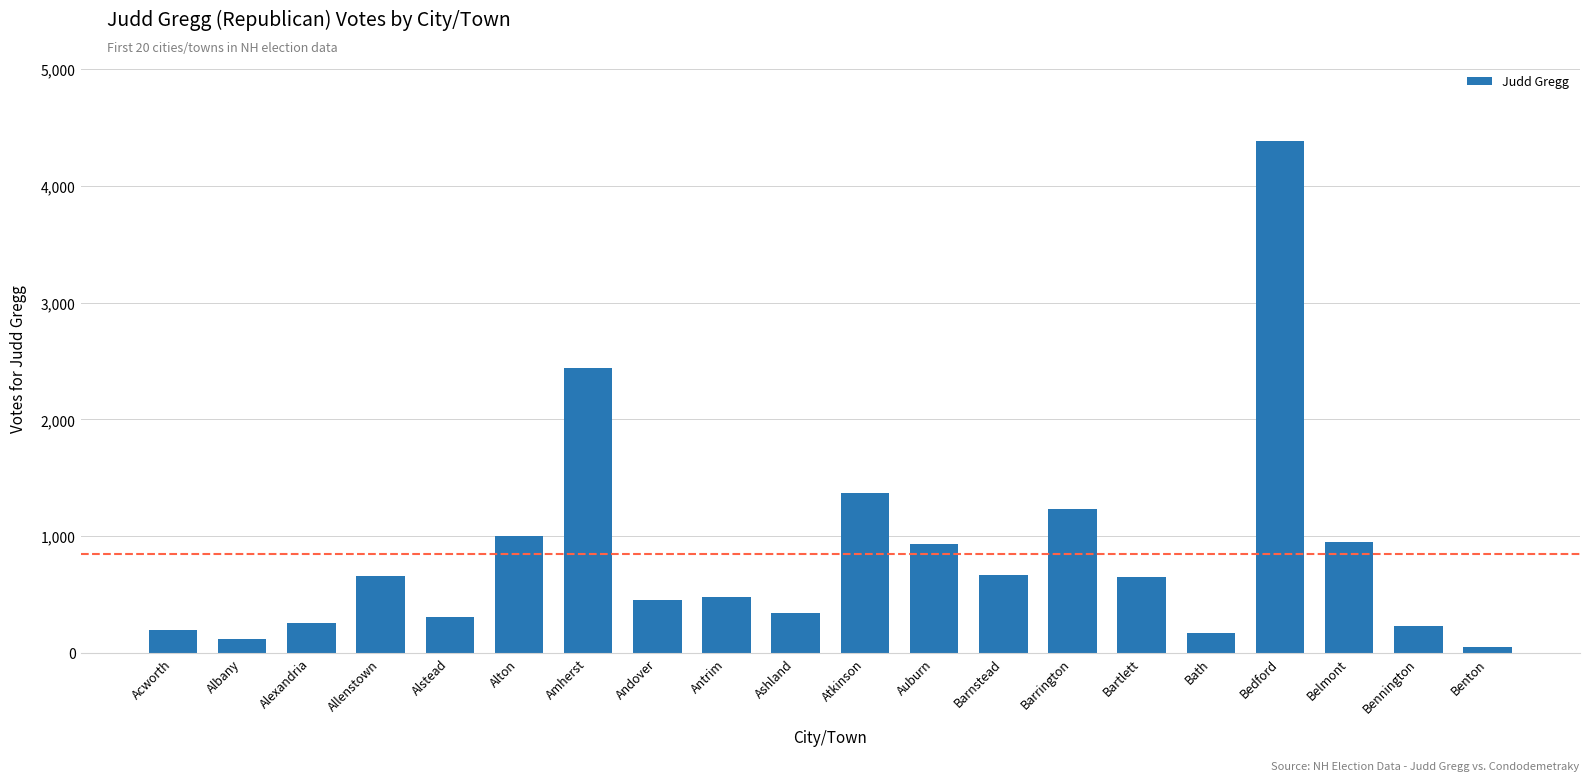

What is the greatest value displayed?

4387